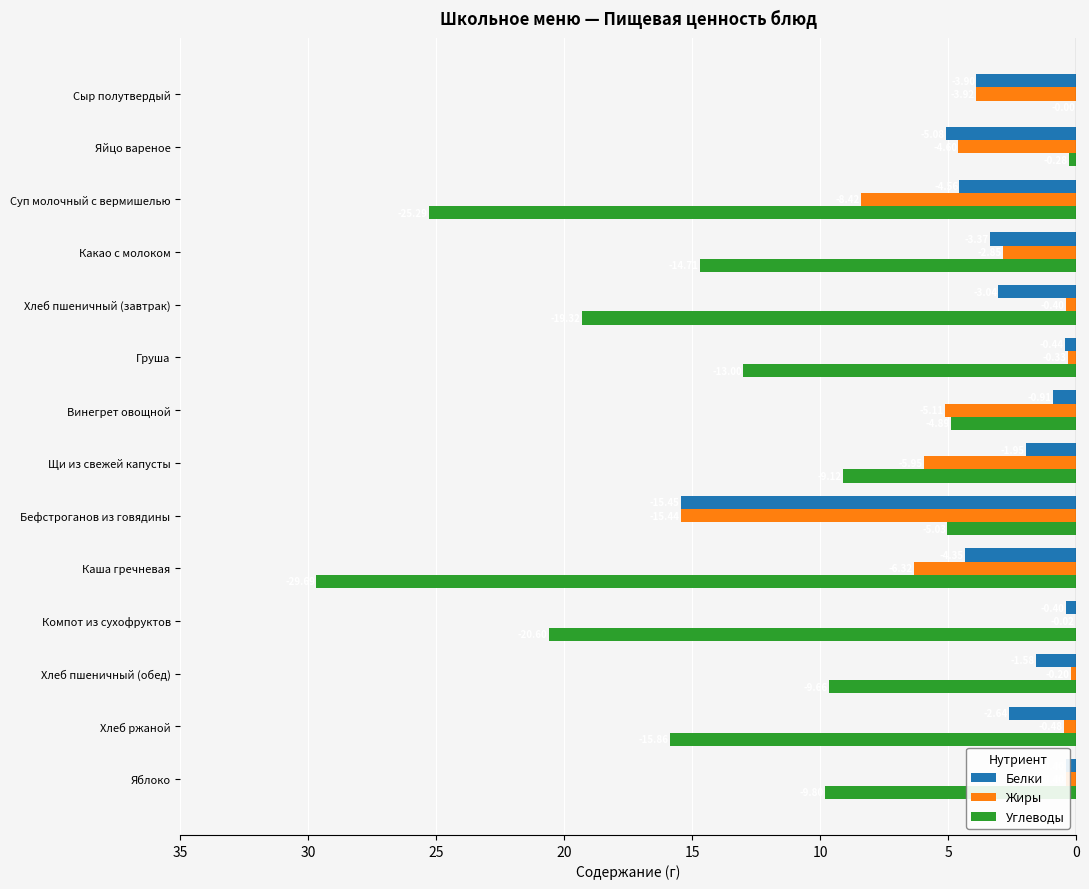

How many data points does each series have?

14